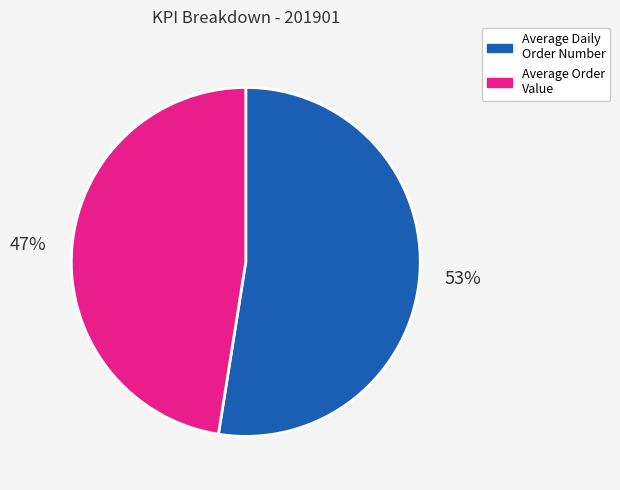

How many slices are in this pie chart?

2